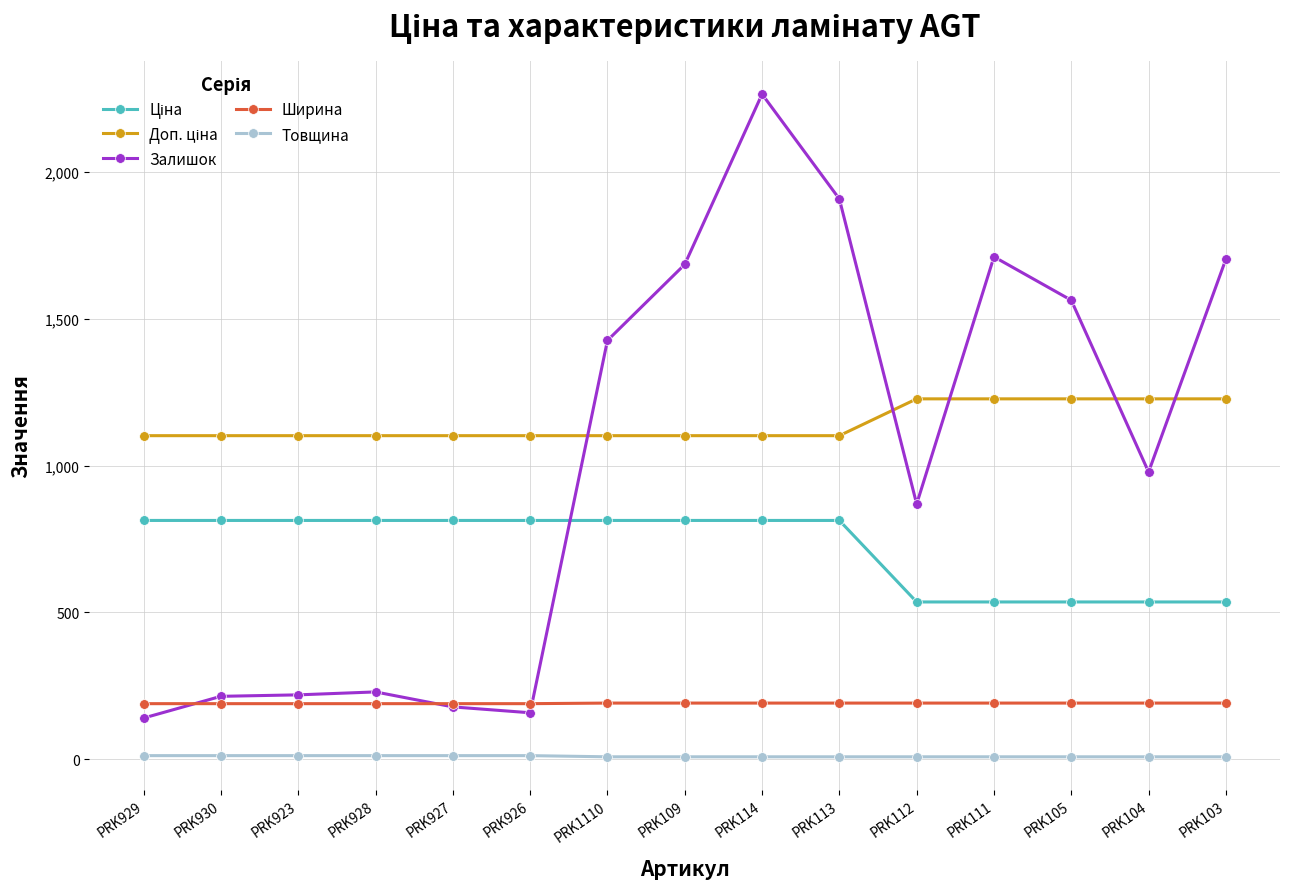

What is the maximum value shown in the chart?

2265.0